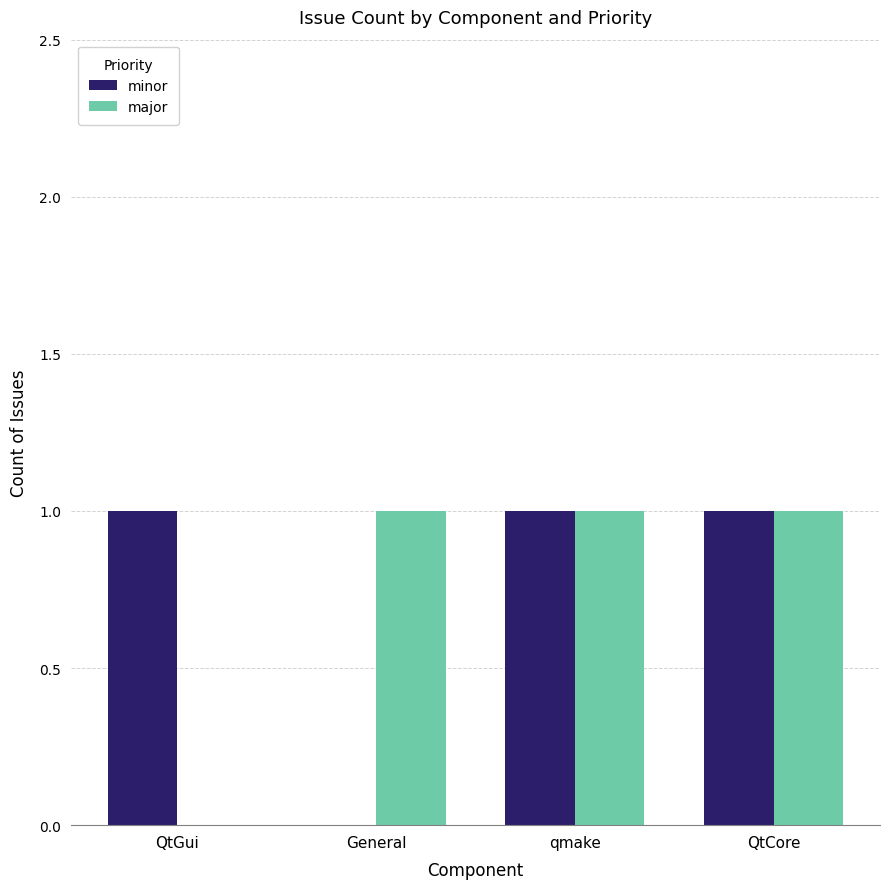

Between General and qmake, which series saw the biggest shift?

minor